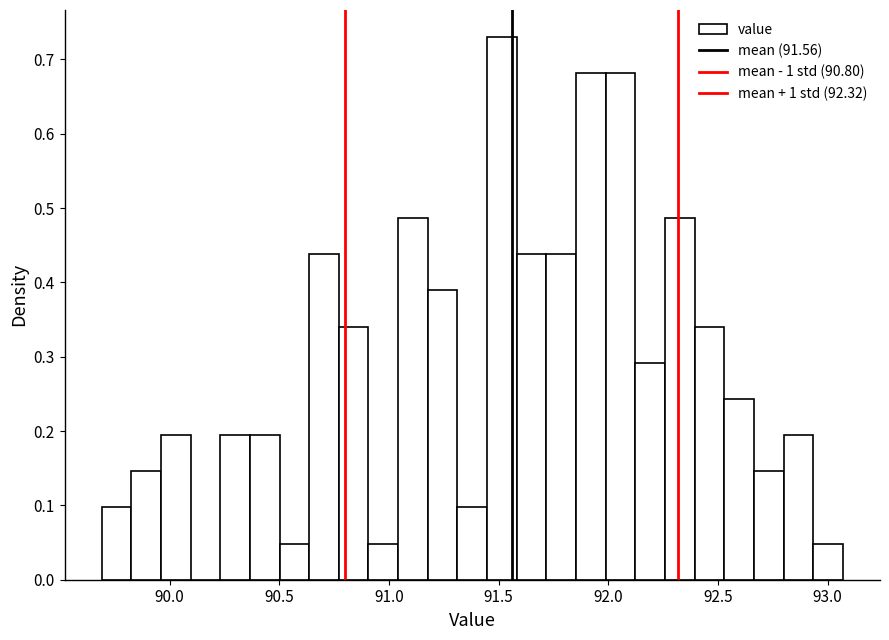

Read against the x-axis, roughly where is the centre of the tallest bar?

91.50